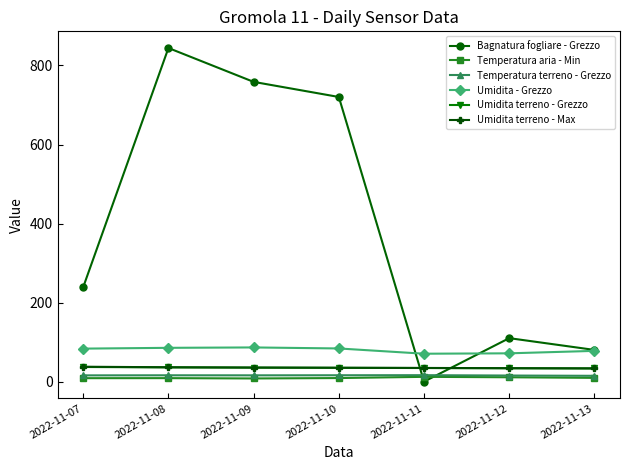

Which label corresponds to the largest value in the chart?

2022-11-08